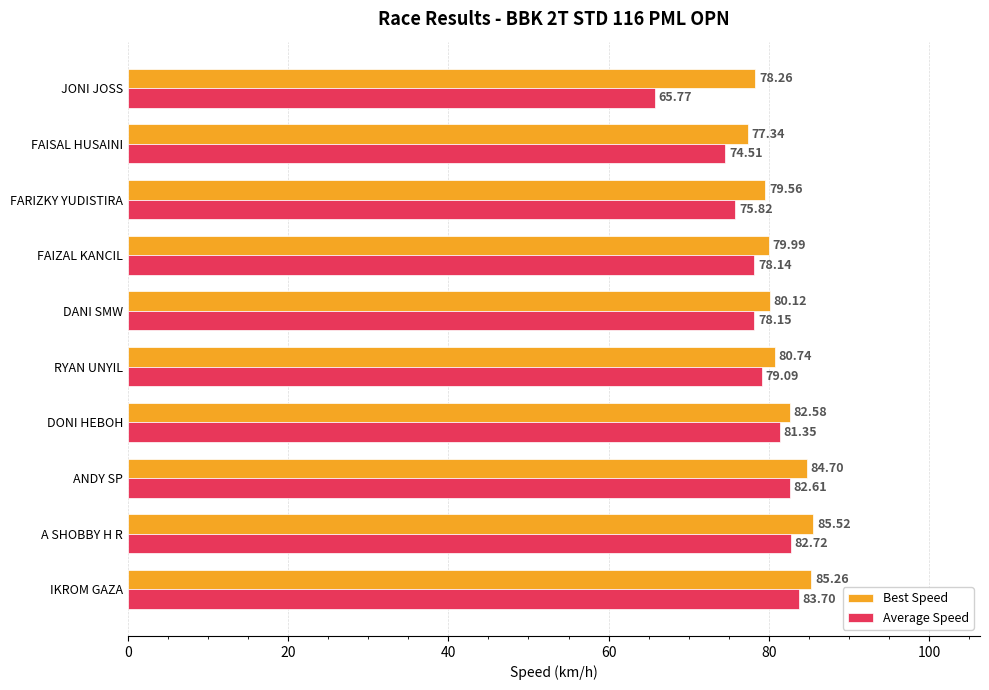

Rank the series by their maximum value, from lowest to highest.

Average Speed, Best Speed